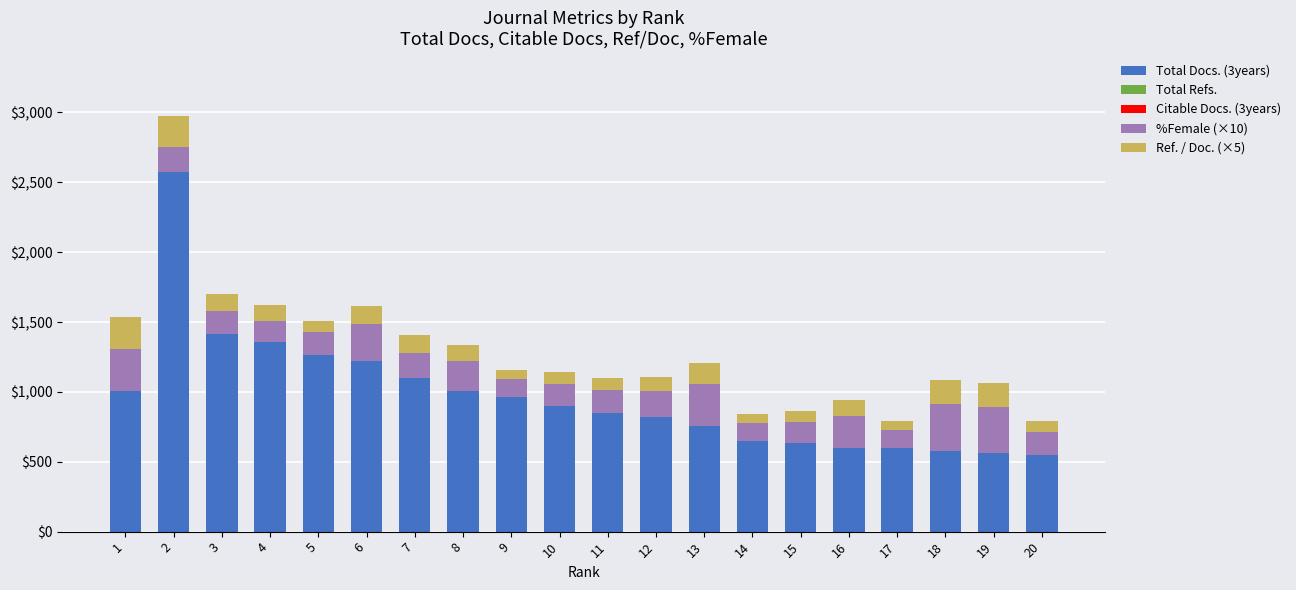

How many categories are shown in the chart?

20